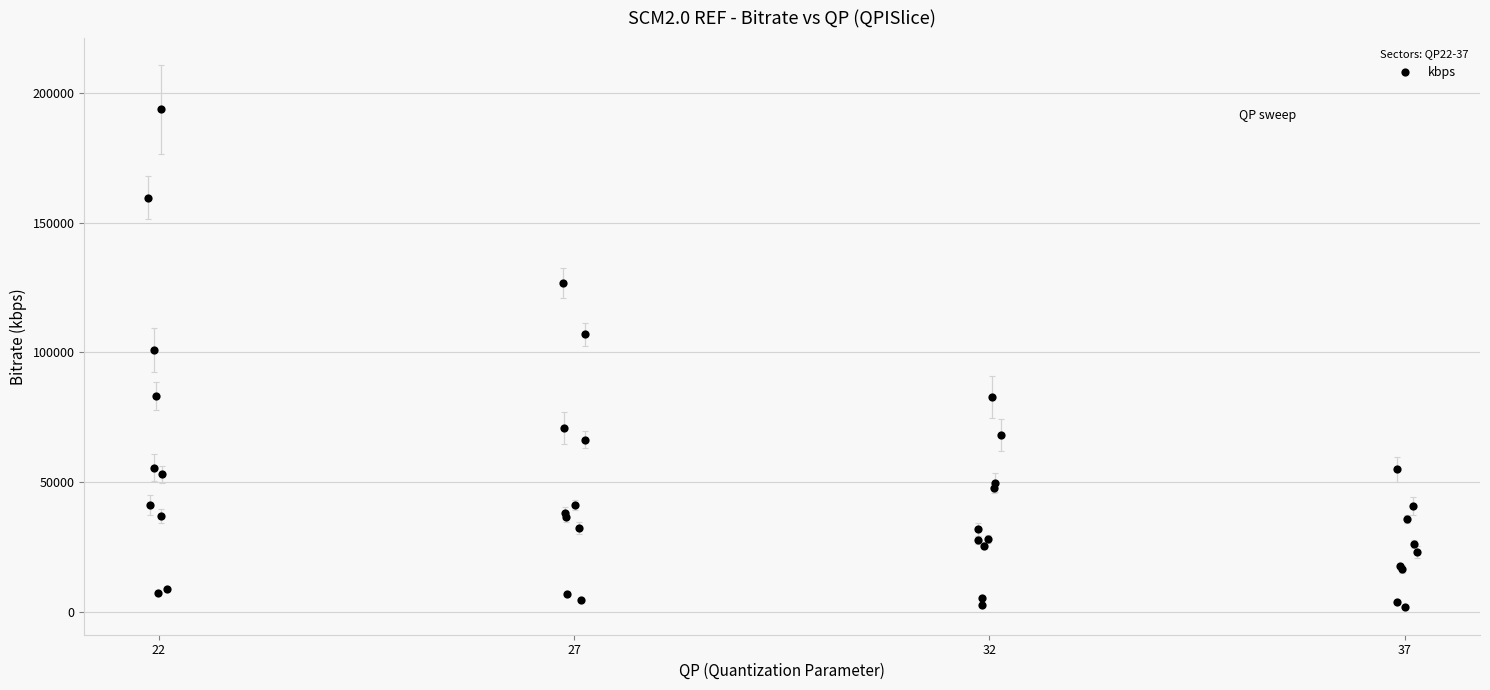

What Y value in the scatter plot is closest to 97654?

101074.3